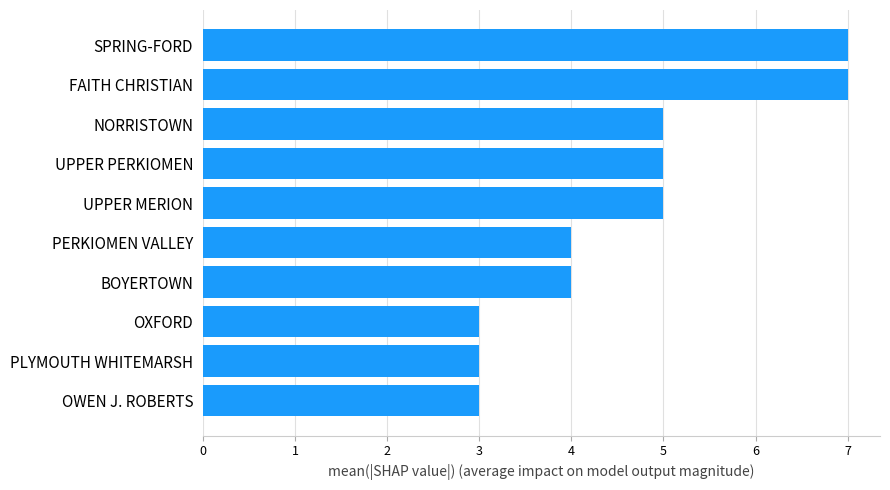

The value at OWEN J. ROBERTS is 5. True or false?

False